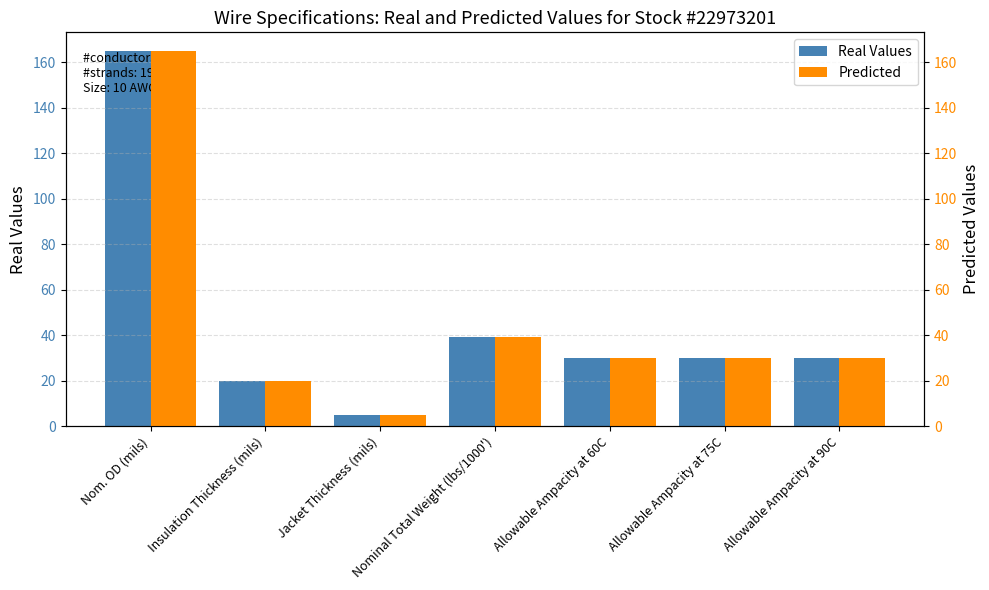

Between Jacket Thickness (mils) and Allowable Ampacity at 60C, which series saw the biggest shift?

Real Values